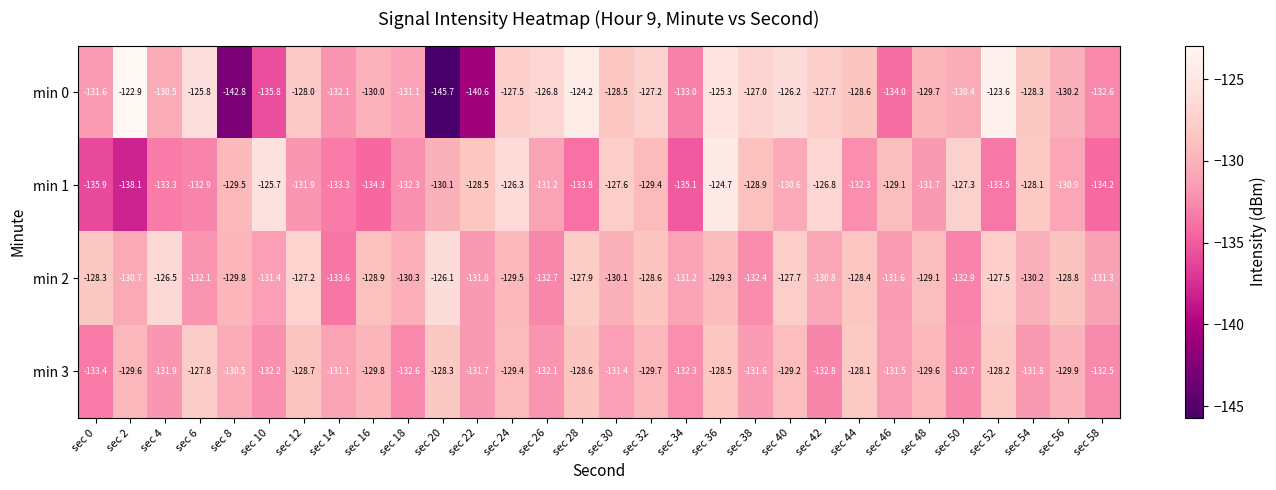

At which label does min 3 reach its peak?

sec 6